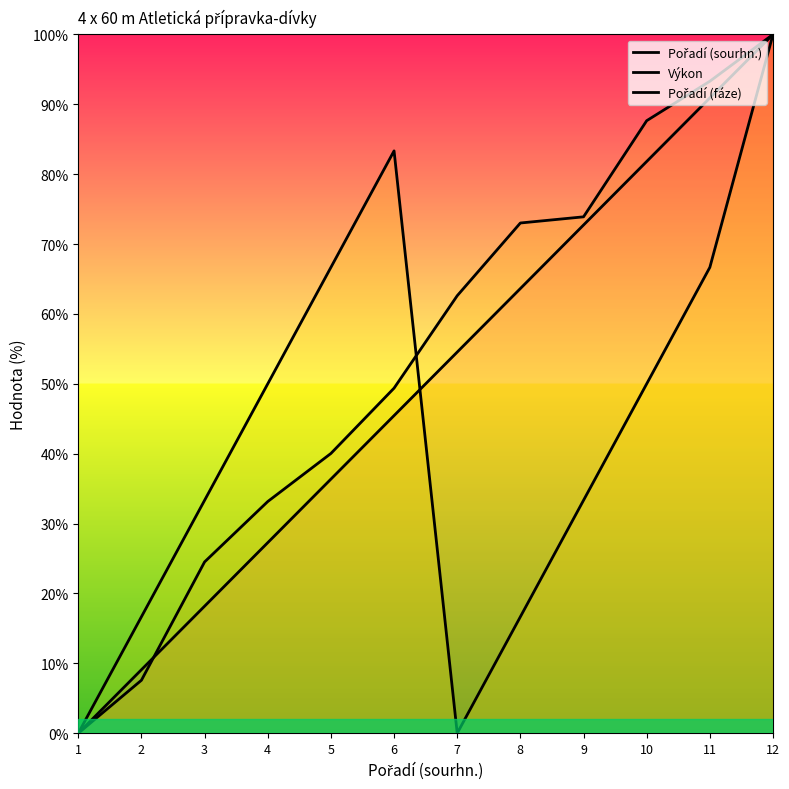

At 8, list the series in order from smallest to largest.

Pořadí (fáze), Pořadí (sourhn.), Výkon